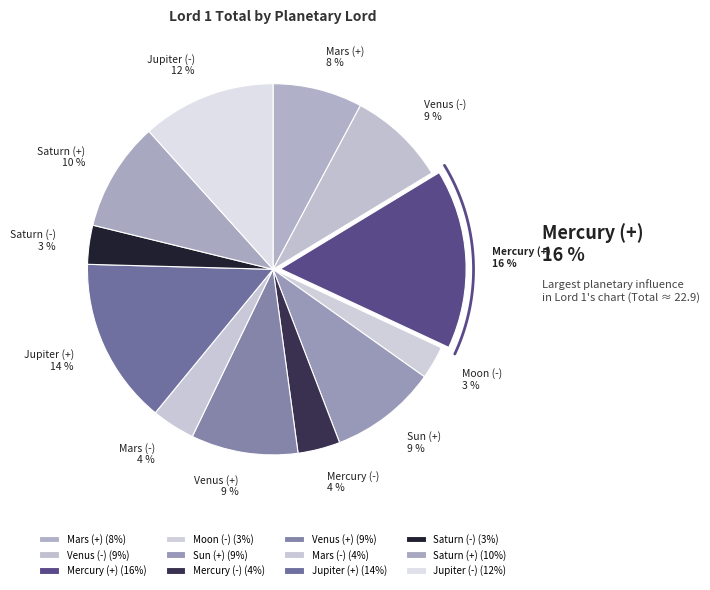

To the nearest percent, what portion does Jupiter (-) represent?

12%